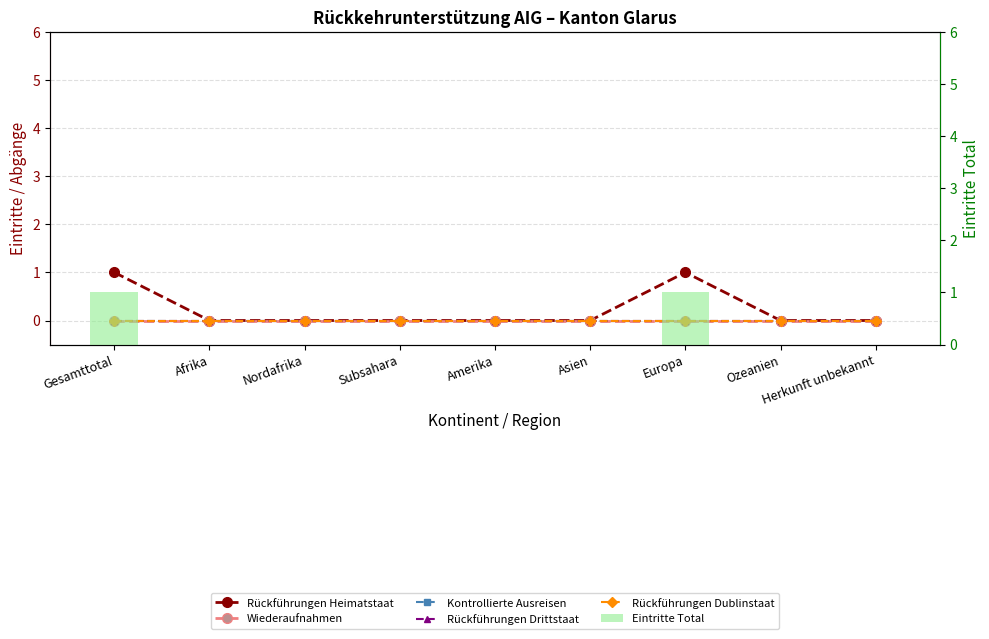

Reading left to right, list all the values displayed in this chart.

Rückführungen Heimatstaat: 1	0	0	0	0	0	1	0	0
Wiederaufnahmen: 0	0	0	0	0	0	0	0	0
Kontrollierte Ausreisen: 0	0	0	0	0	0	0	0	0
Rückführungen Drittstaat: 0	0	0	0	0	0	0	0	0
Rückführungen Dublinstaat: 0	0	0	0	0	0	0	0	0
Eintritte Total: 1	0	0	0	0	0	1	0	0